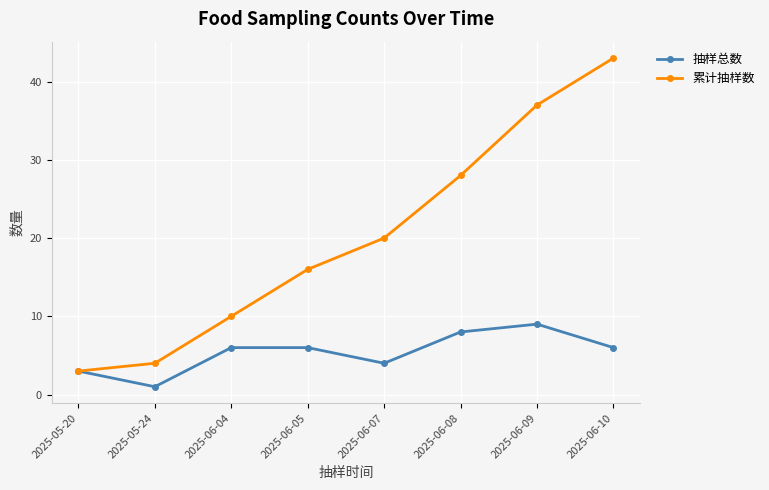

Is it true that 抽样总数 equals 4 at 2025-06-07?

True